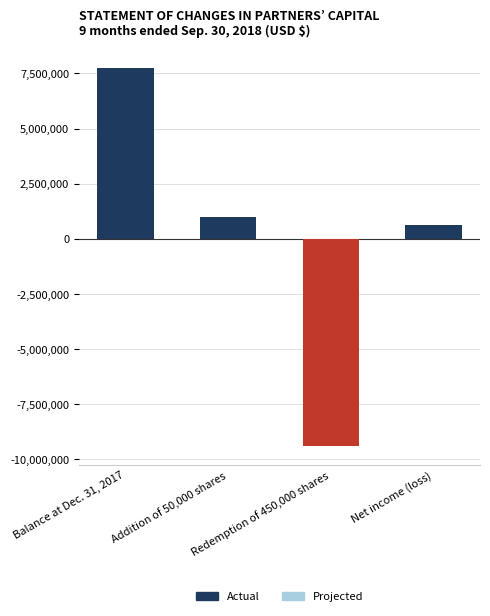

The value at Net income (loss) is 638875. True or false?

True